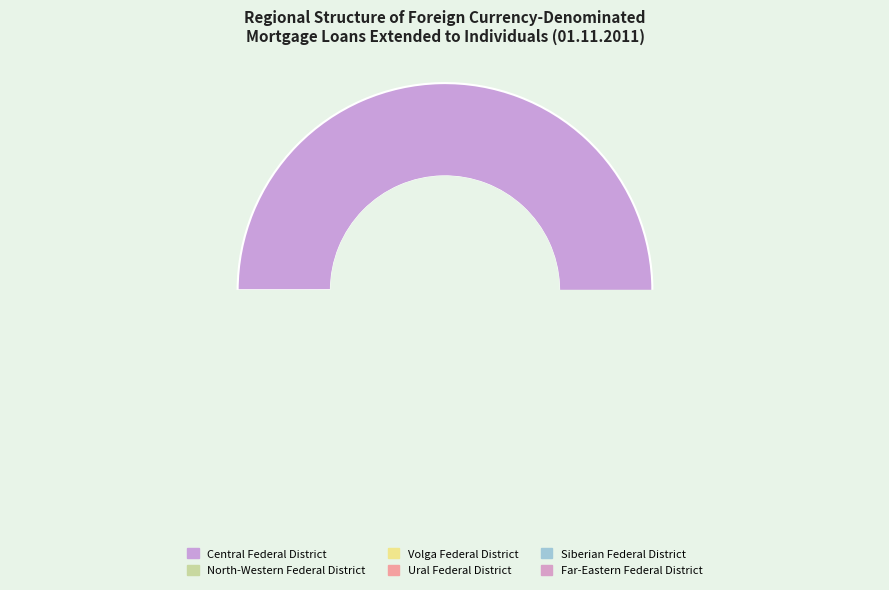

Rank the categories by value from lowest to highest.

Ural Federal District, Far-Eastern Federal District, Volga Federal District, Siberian Federal District, North-Western Federal District, Central Federal District